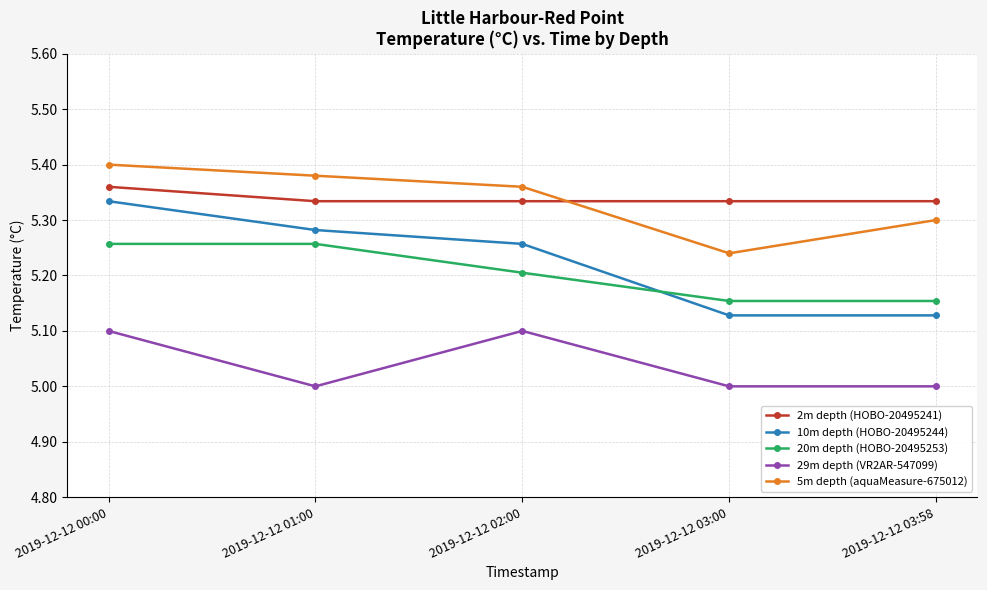

Which category has the highest value across all series?

2019-12-12 00:00